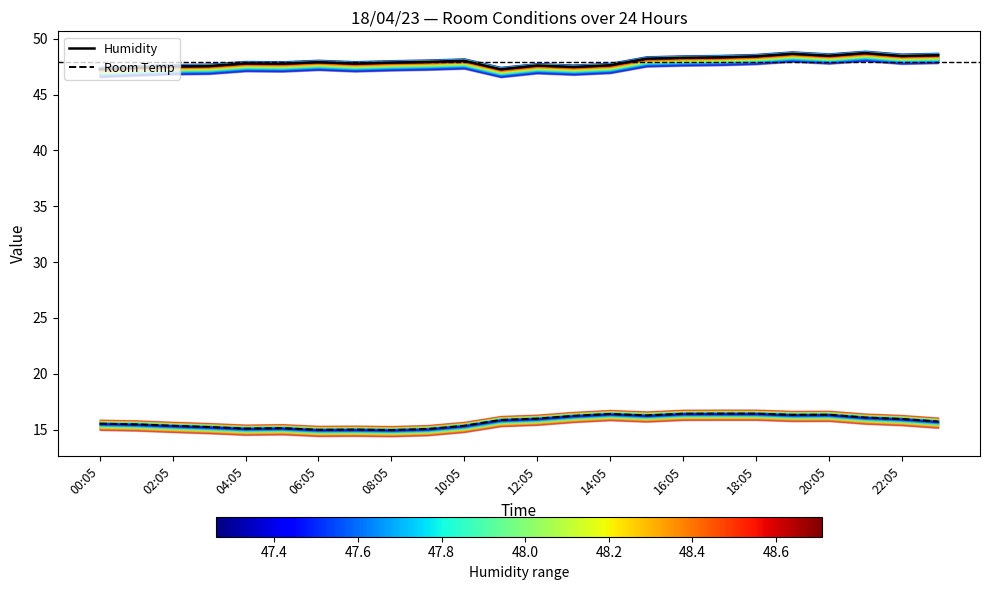

At which category is the sum across all series the highest?

19